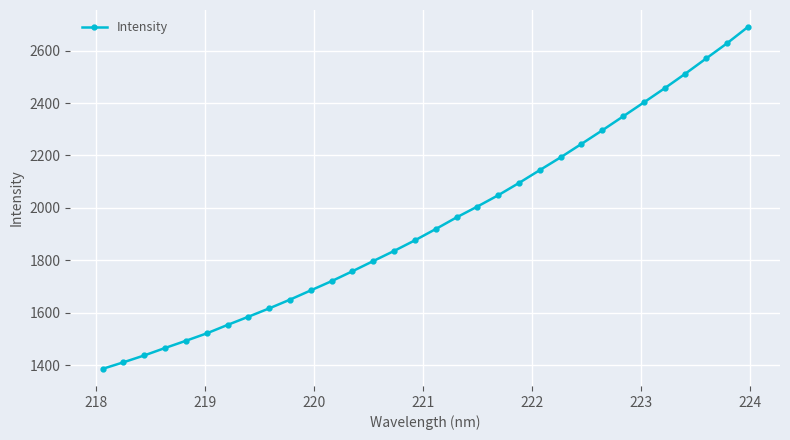

What is the sum of all values?

62309.4